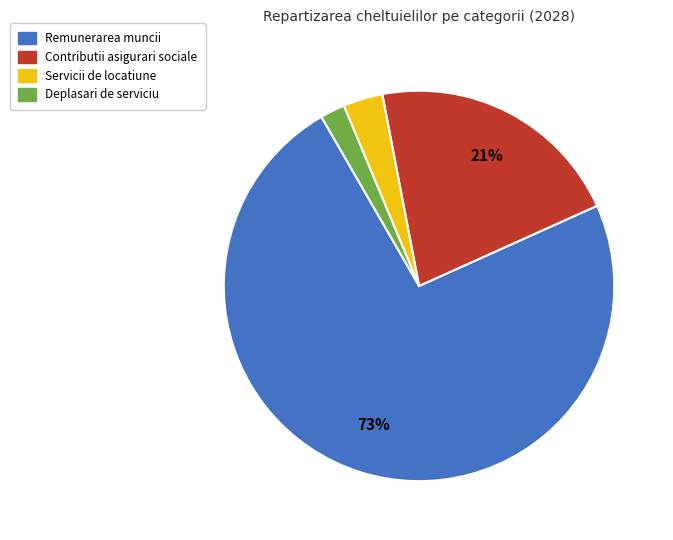

True or false: Deplasari de serviciu accounts for 2% of the total.

True